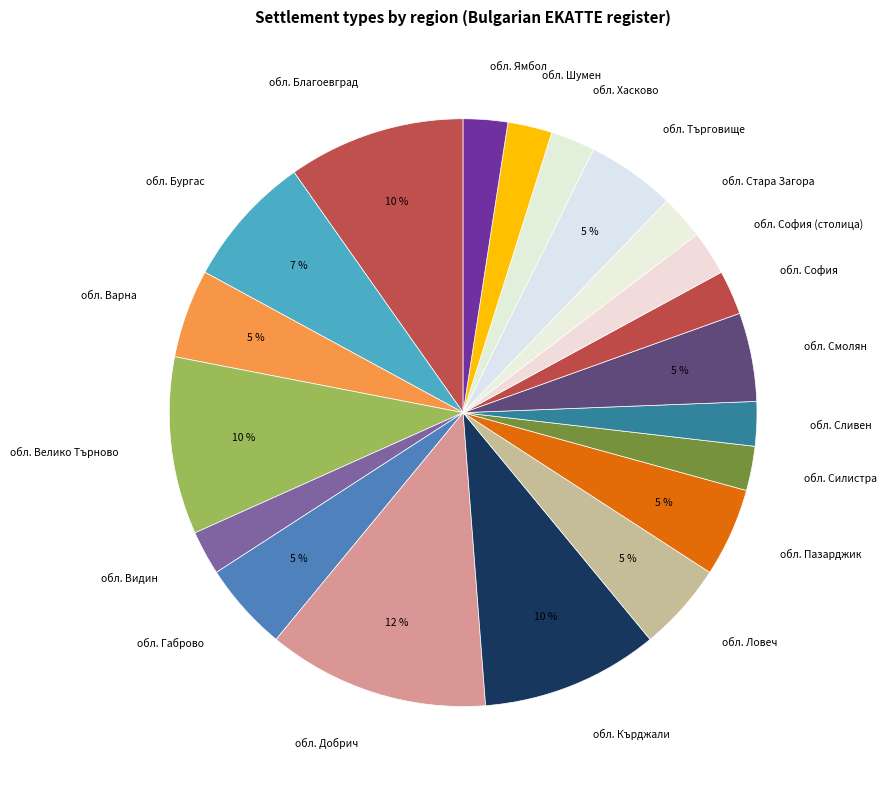

The обл. Велико Търново slice represents 10% of the pie. True or false?

True